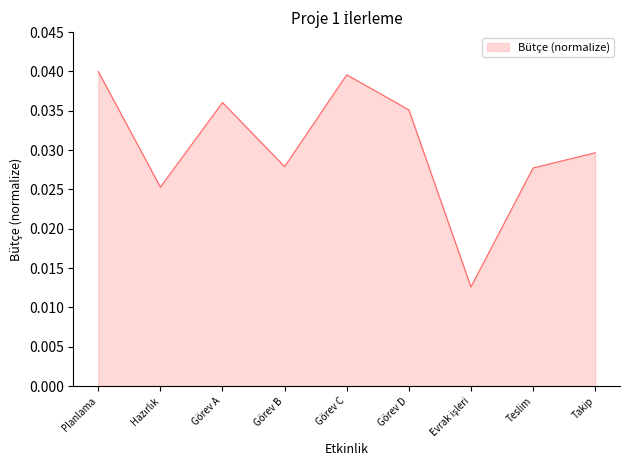

The chart shows a value of 0.1 at Planlama. True or false?

False